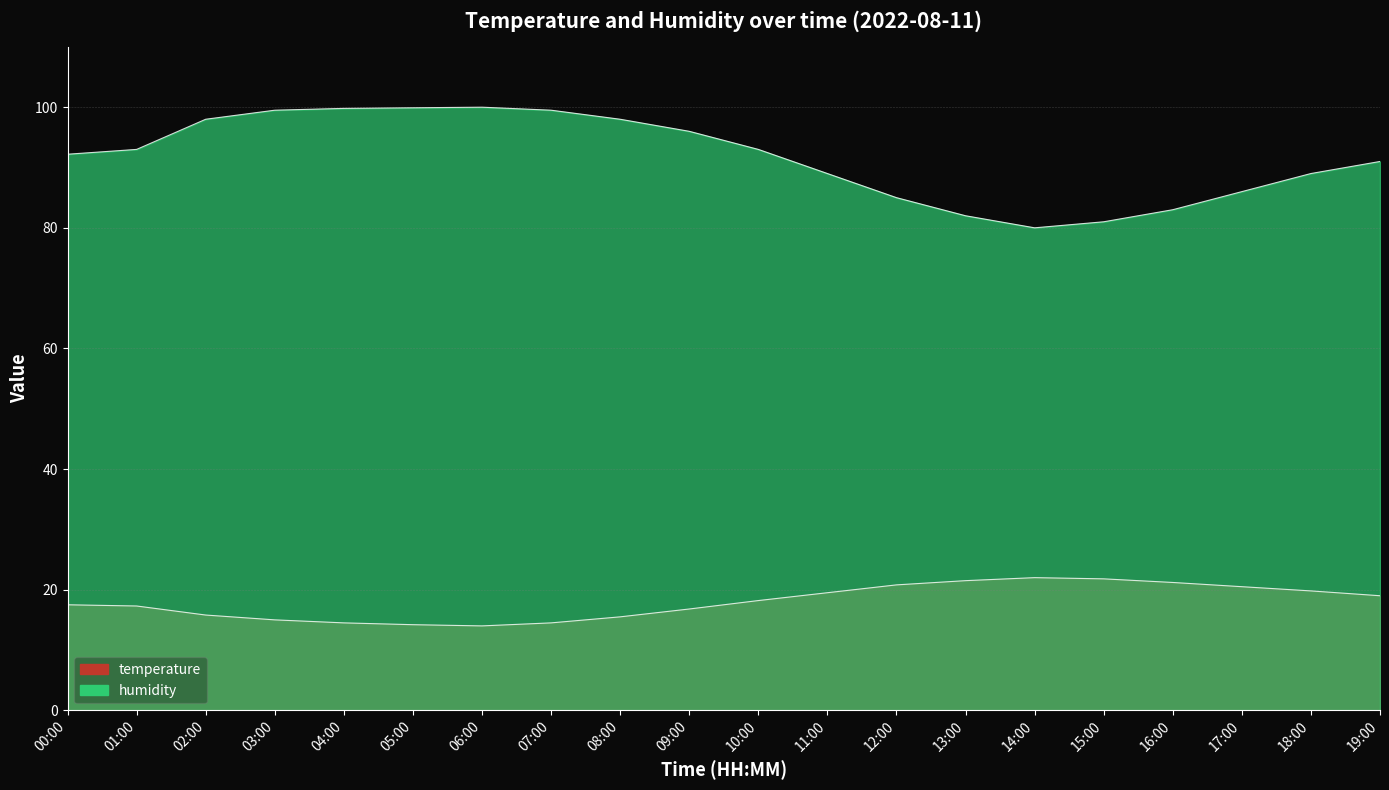

What is the value of the temperature point at the 16th from the left?

21.8